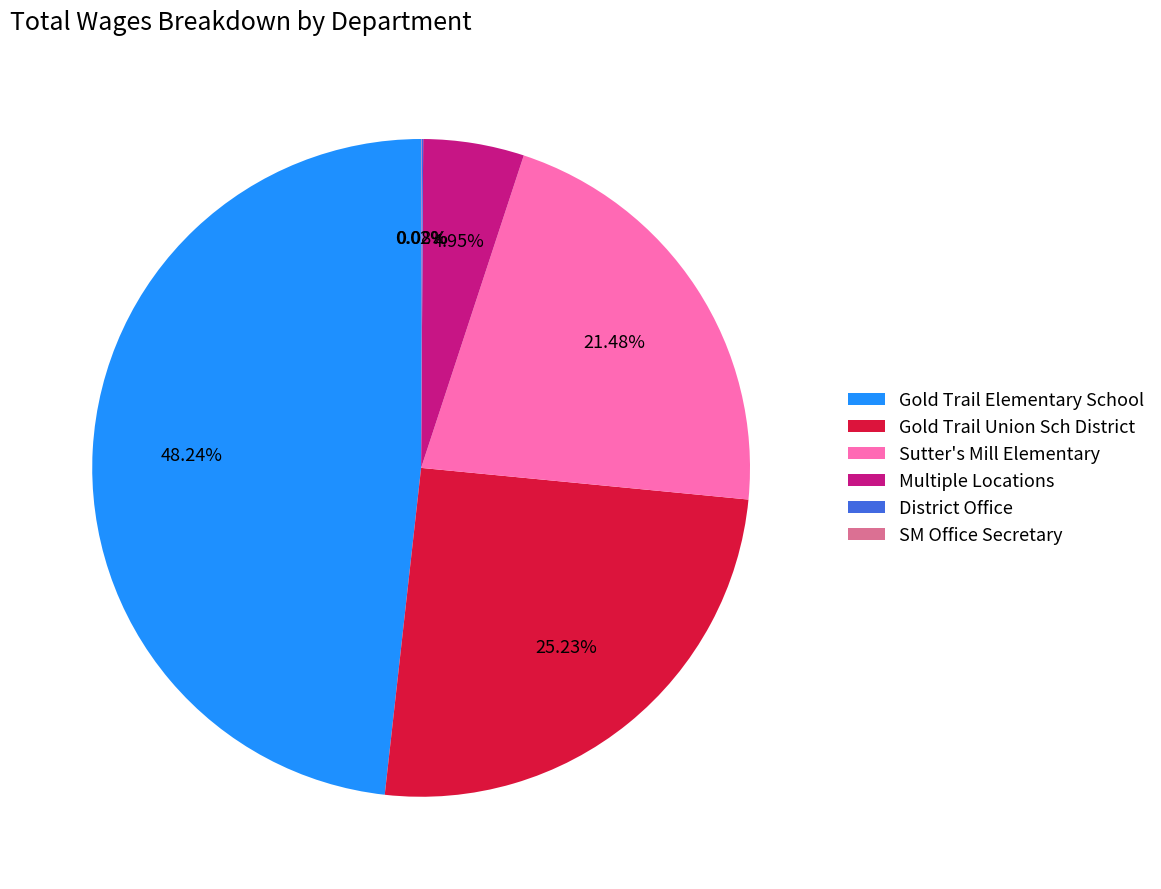

To the nearest percent, what percentage of the pie is Gold Trail Elementary School?

48%